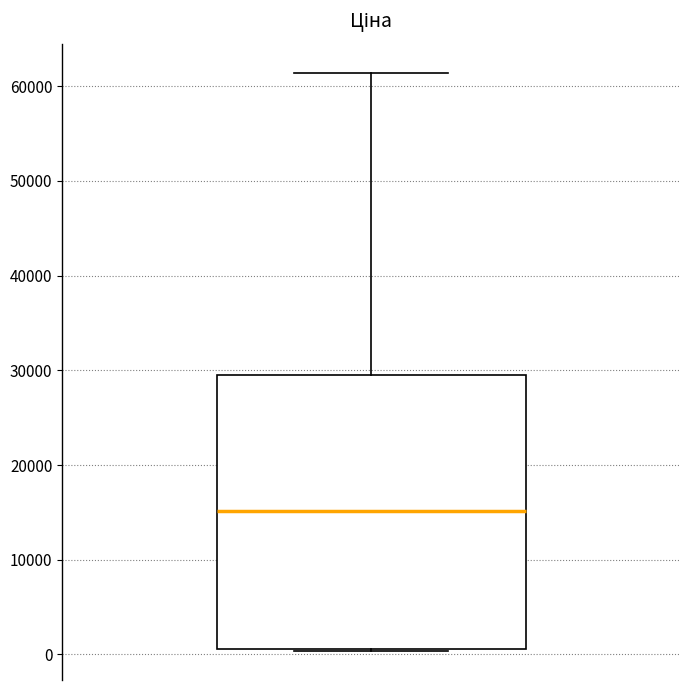

Where does the upper whisker of the box end on the y-axis? The values are not printed on the chart, so give them approximately, as read against the axis.

61000